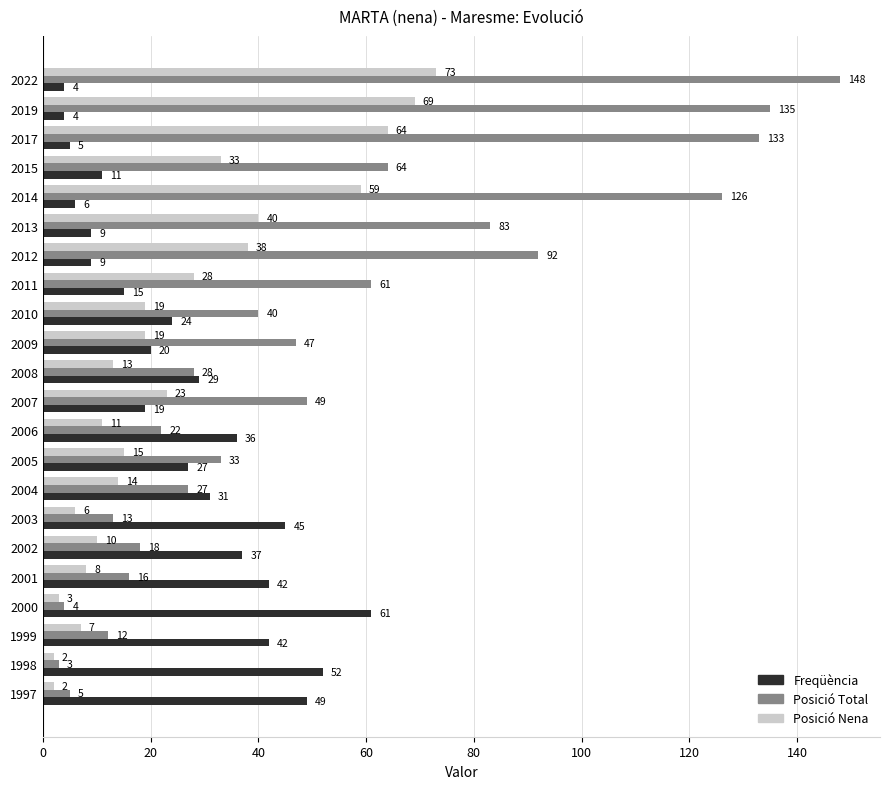

What is the approximate value of Posició Nena at 2002?

10